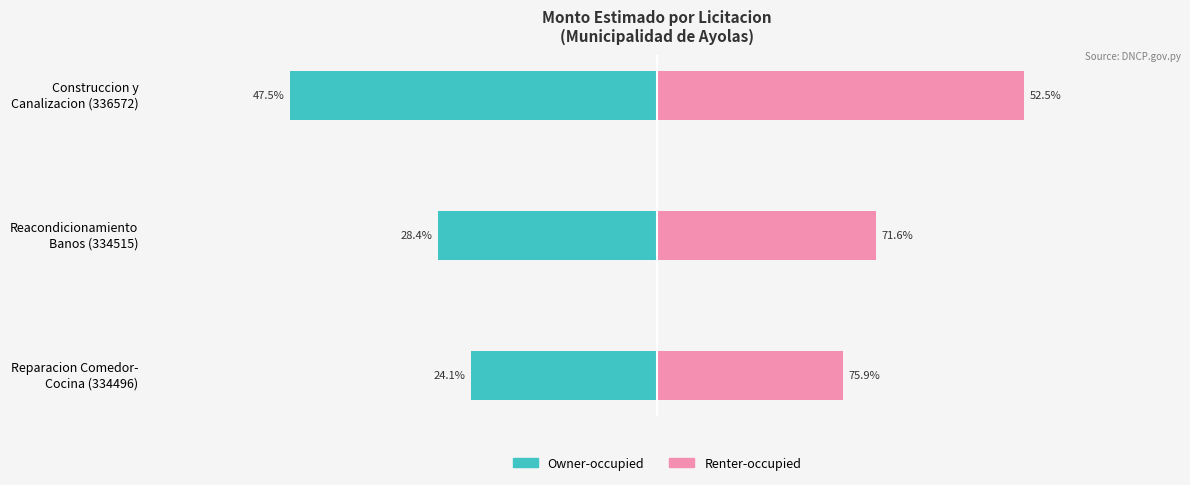

What is the difference between the highest and lowest values at Reacondicionamiento Banos (334515)?

11.8